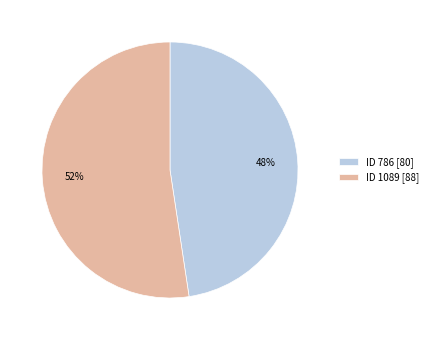

To the nearest percent, what is the combined percentage of ID 786 [80] and ID 1089 [88]?

100%